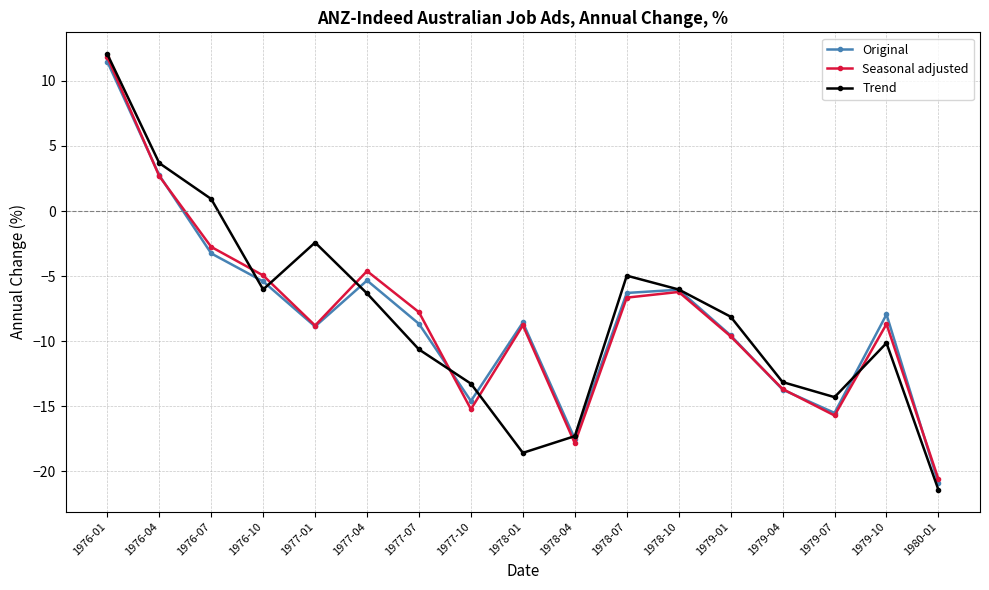

What is the difference between the maximum and second lowest values in the Trend series?

30.7